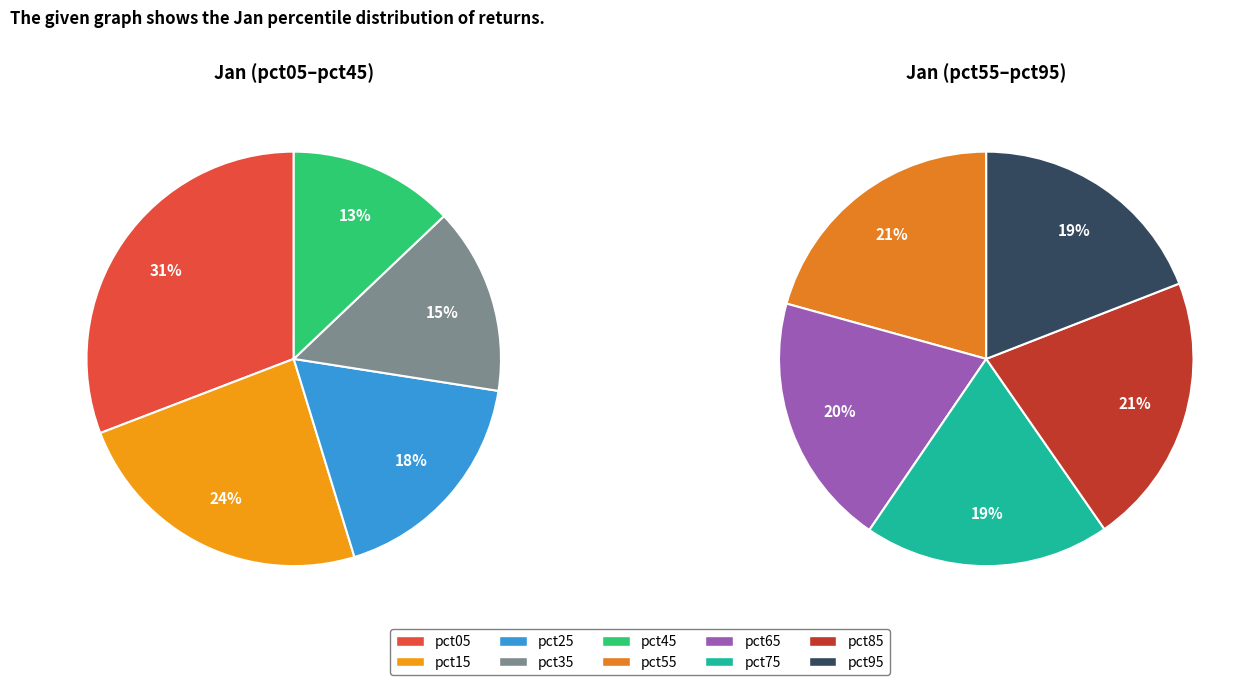

Which has a higher value, pct15 or pct75?

pct15